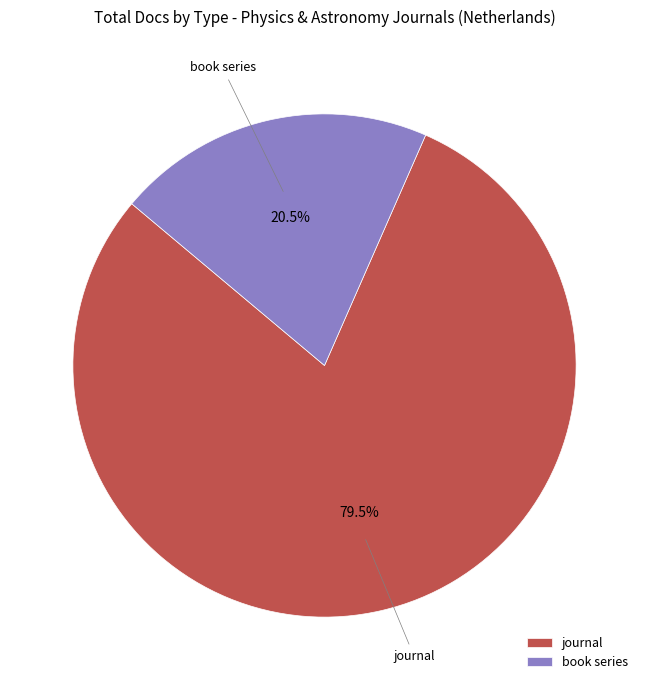

Rank the categories by value from lowest to highest.

book series, journal